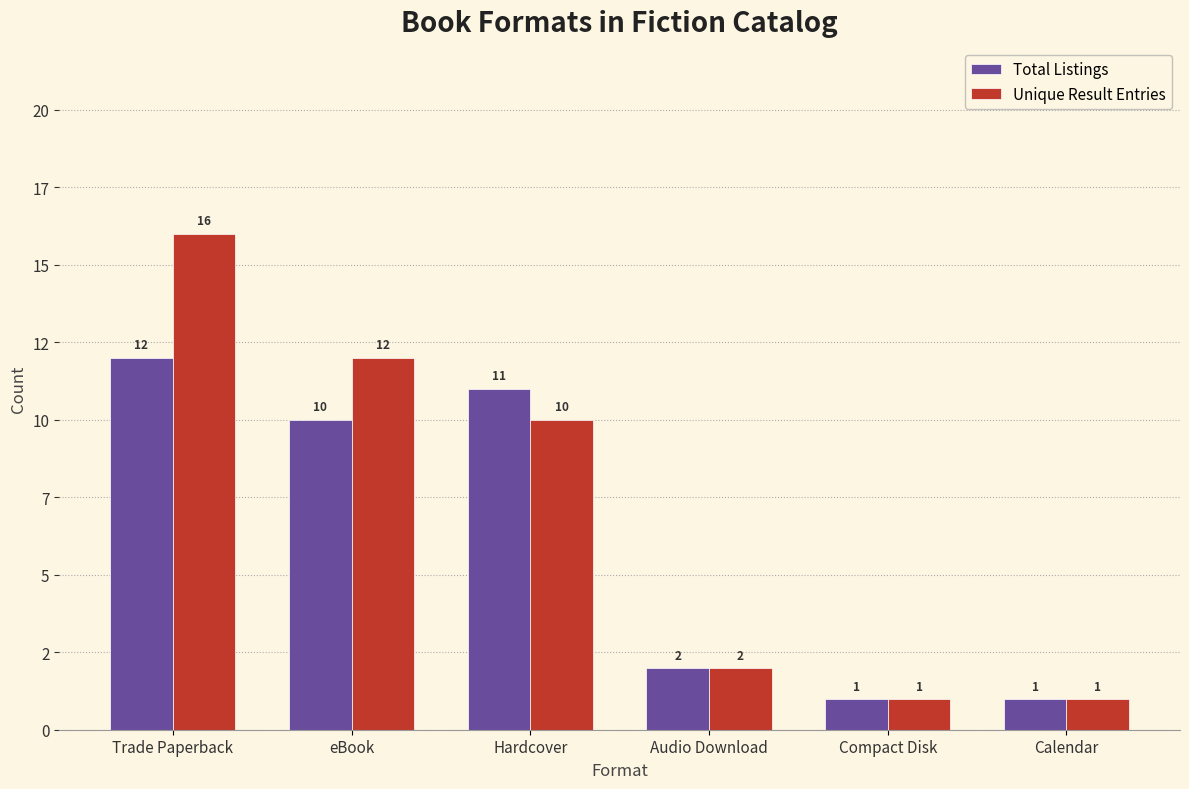

What is the highest value of the Total Listings series?

12